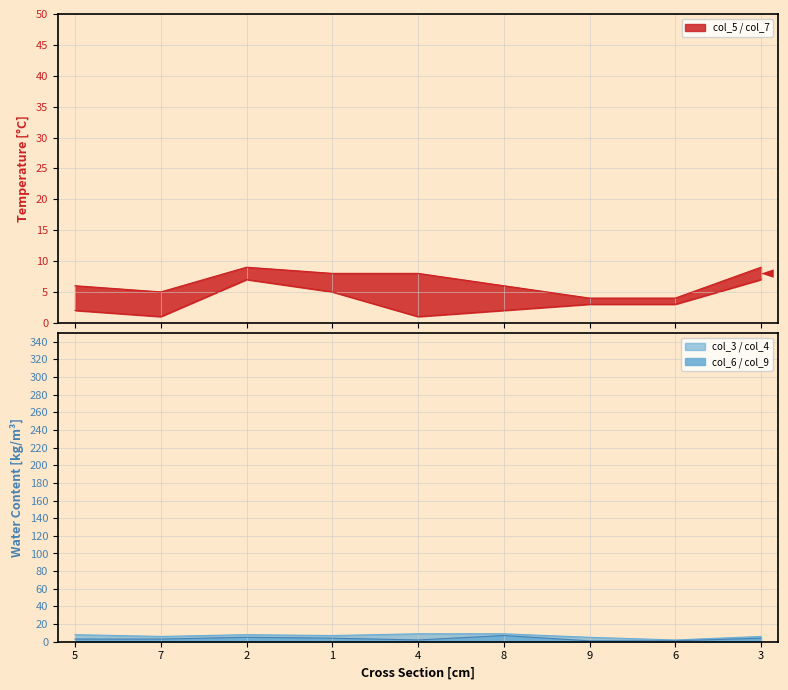

The value of col_6 at 3 is 3. True or false?

False